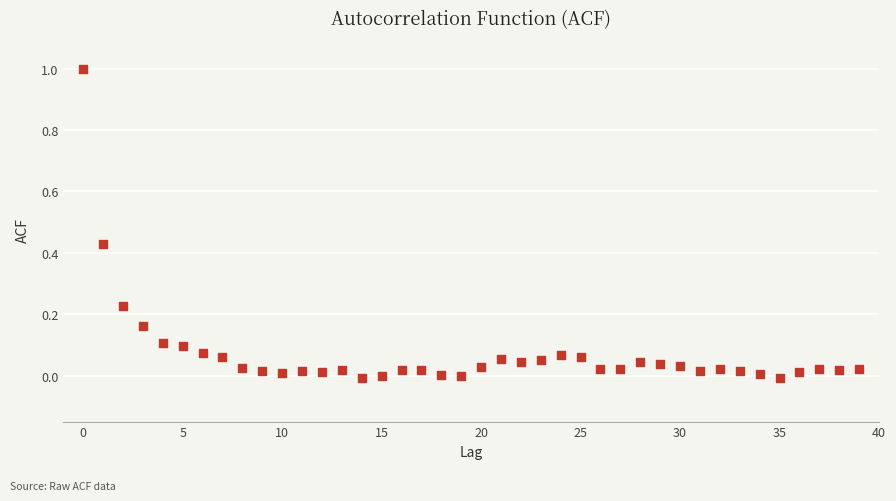

What is the range of Y values (max minus min)?

1.0